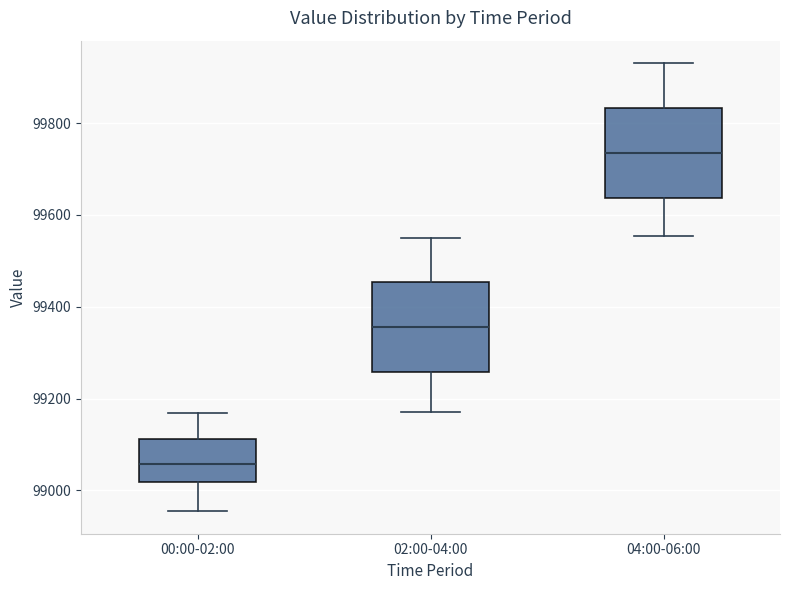

Where does the median line of the box for 00:00-02:00 sit on the y-axis? The values are not printed on the chart, so give them approximately, as read against the axis.

99060